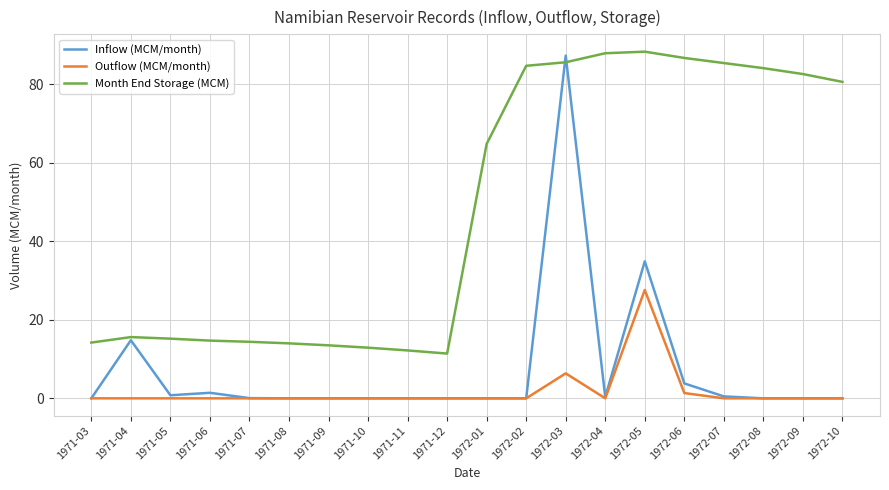

List the series in order of their peak value, highest first.

Month End Storage (MCM), Inflow (MCM/month), Outflow (MCM/month)